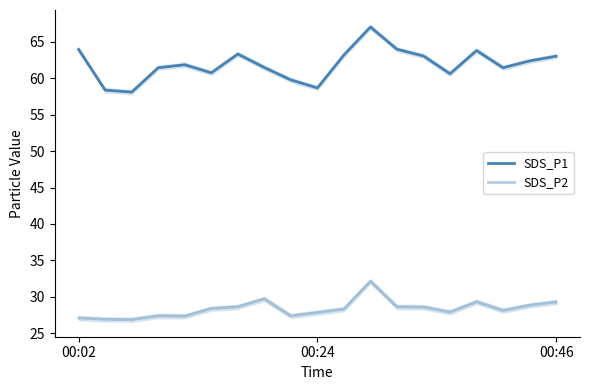

Which category has the highest value in the SDS_P2 series?

11